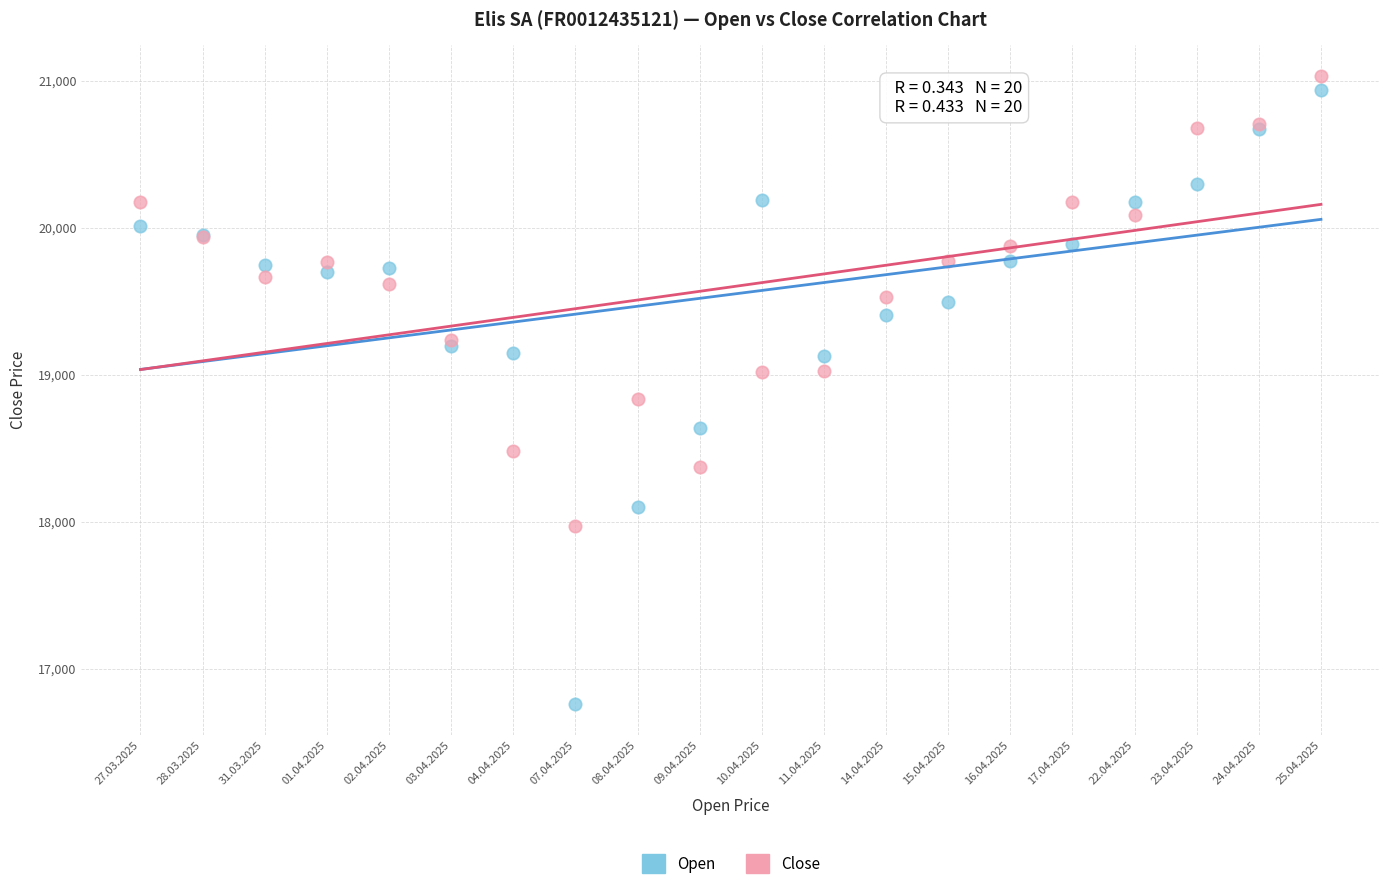

Which series reaches the minimum Y coordinate?

Open